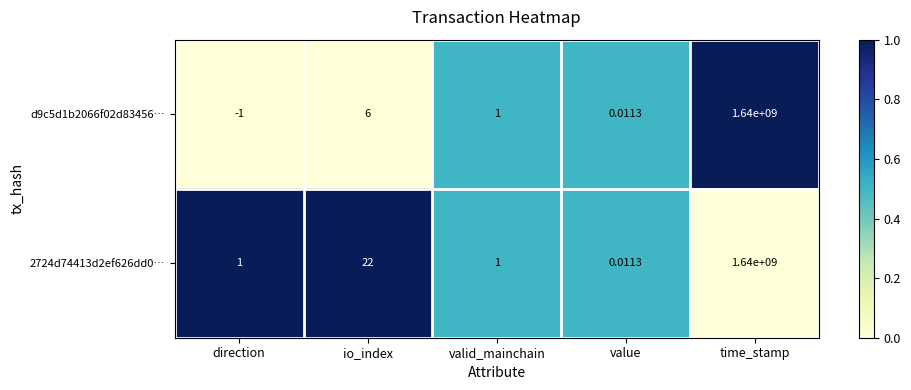

List the labels in order of d9c5d1b2066f02d83456… value, smallest first.

direction, value, valid_mainchain, io_index, time_stamp